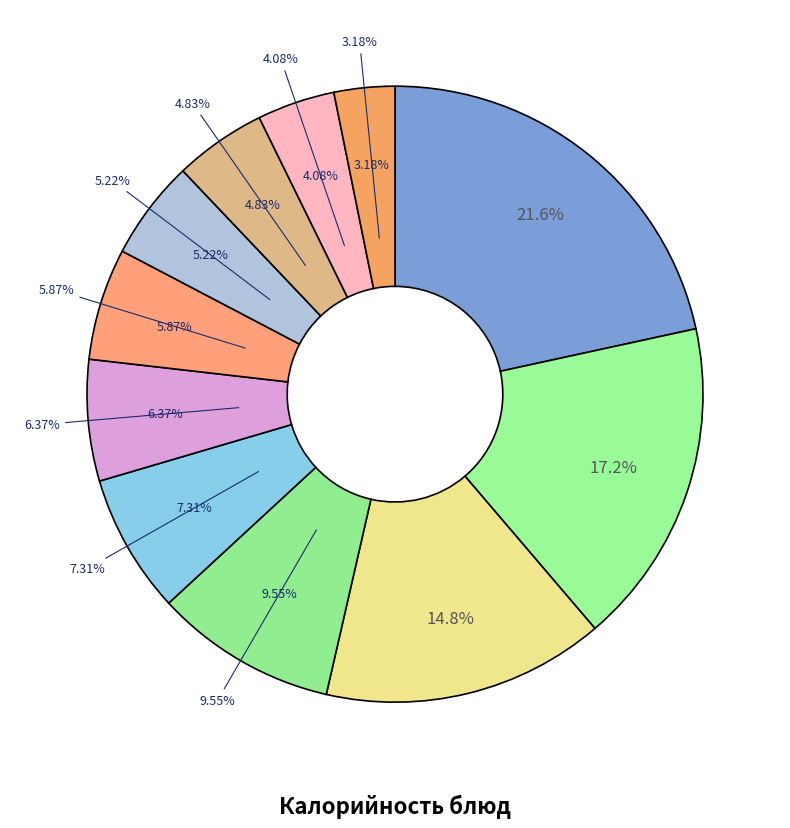

Approximately how many times larger is the value at Каша гречневая рассыпчатая compared to Кнели из кур с рисом /соус томатный?

1.2